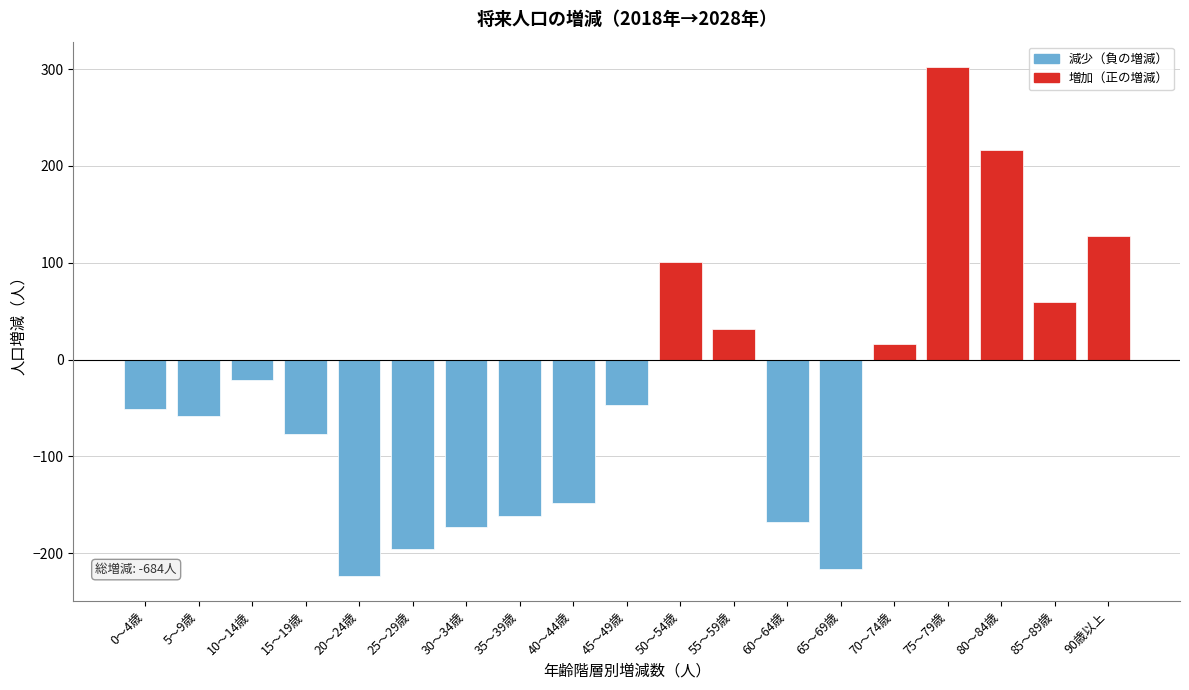

Reading left to right, transcribe all the data shown in this chart.

0～4歳=-51	5～9歳=-58	10～14歳=-21	15～19歳=-77	20～24歳=-223	25～29歳=-196	30～34歳=-173	35～39歳=-161	40～44歳=-148	45～49歳=-47	50～54歳=101	55～59歳=32	60～64歳=-168	65～69歳=-216	70～74歳=16	75～79歳=302	80～84歳=216	85～89歳=60	90歳以上=128